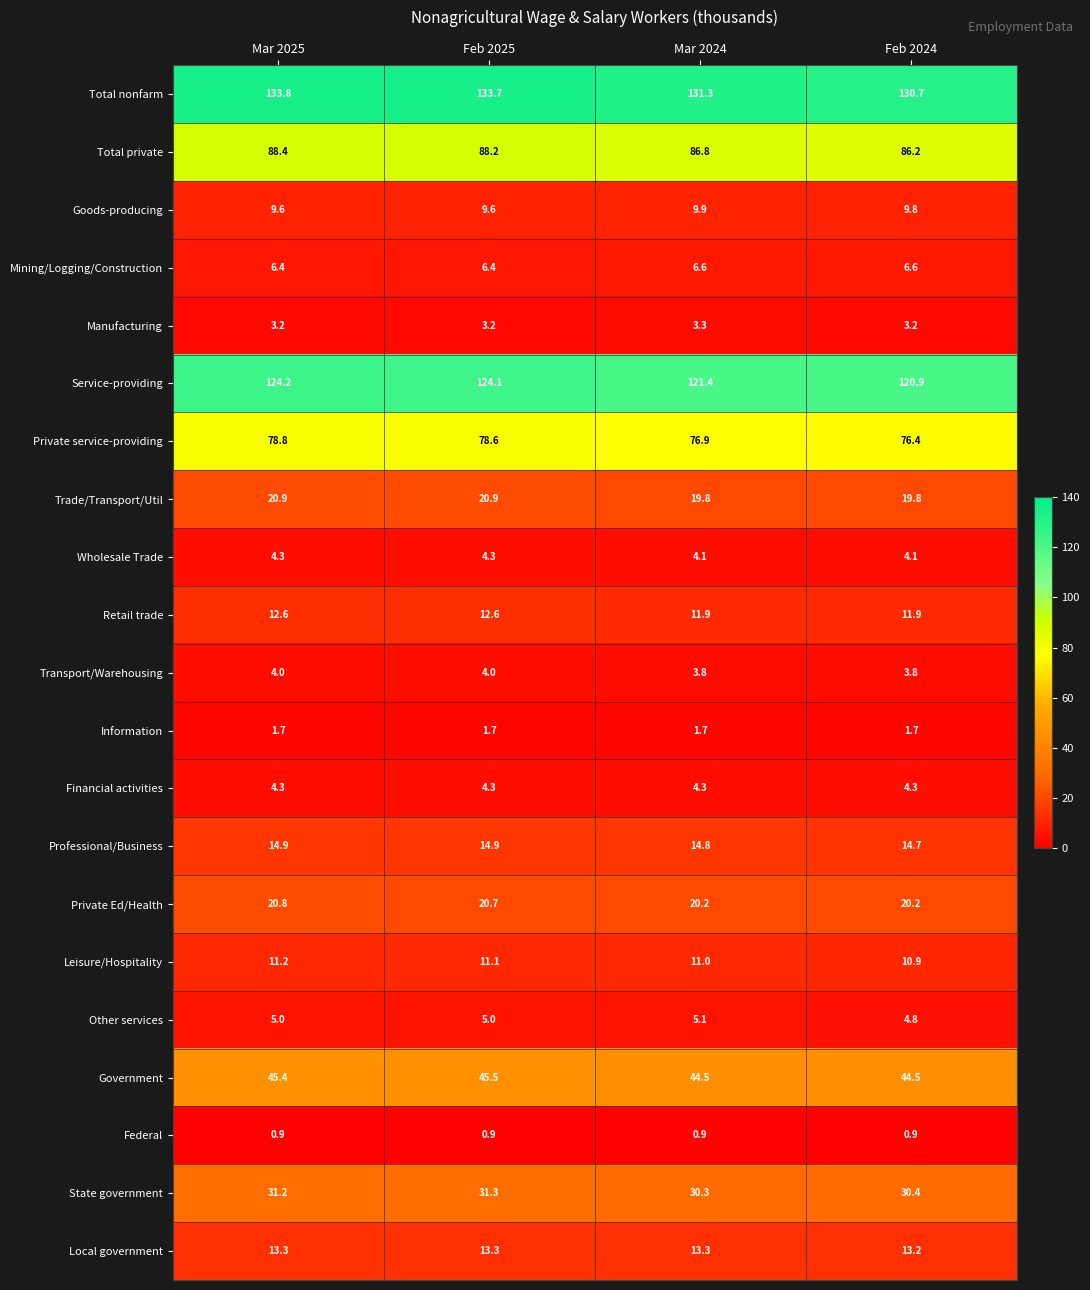

True or false: Local government has a value of 13.3 at Mar 2025.

True